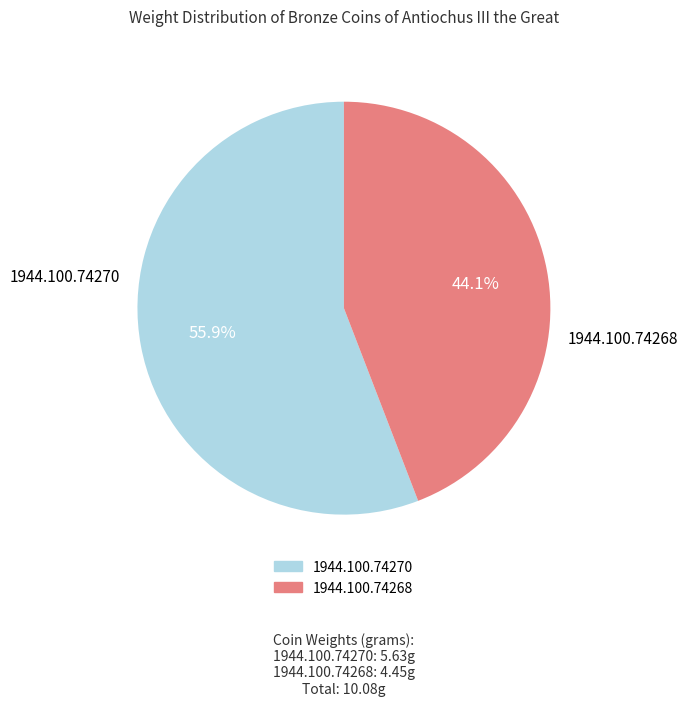

To the nearest percent, what is the difference between the largest and smallest slice percentages?

12%